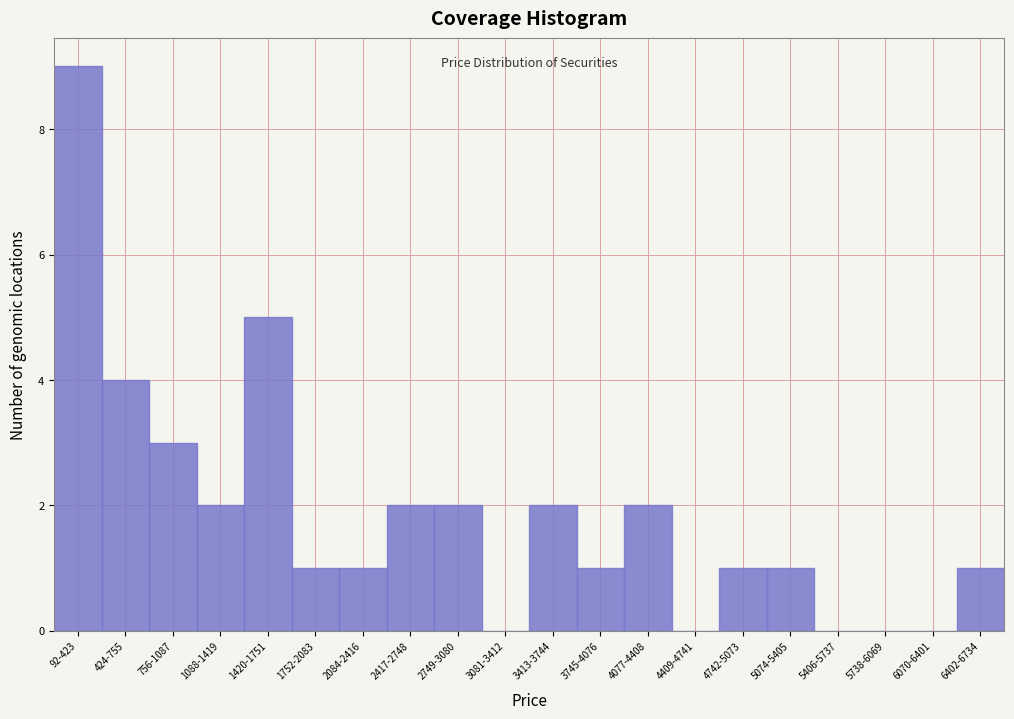

Reading left to right, list all the values displayed in this chart.

92-423=9	424-755=4	756-1087=3	1088-1419=2	1420-1751=5	1752-2083=1	2084-2416=1	2417-2748=2	2749-3080=2	3081-3412=0	3413-3744=2	3745-4076=1	4077-4408=2	4409-4741=0	4742-5073=1	5074-5405=1	5406-5737=0	5738-6069=0	6070-6401=0	6402-6734=1